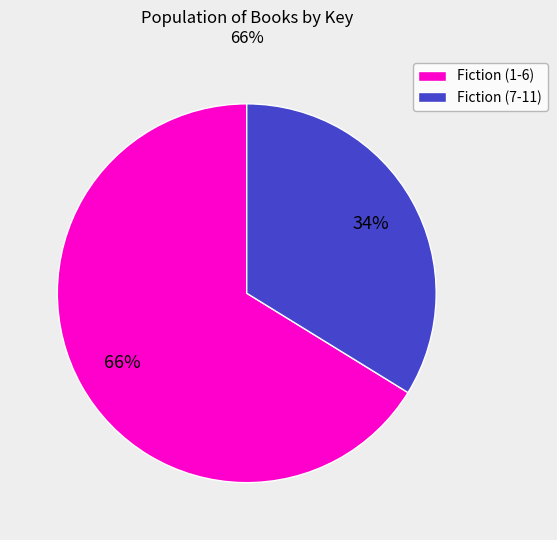

Is there a majority slice in this chart?

Yes